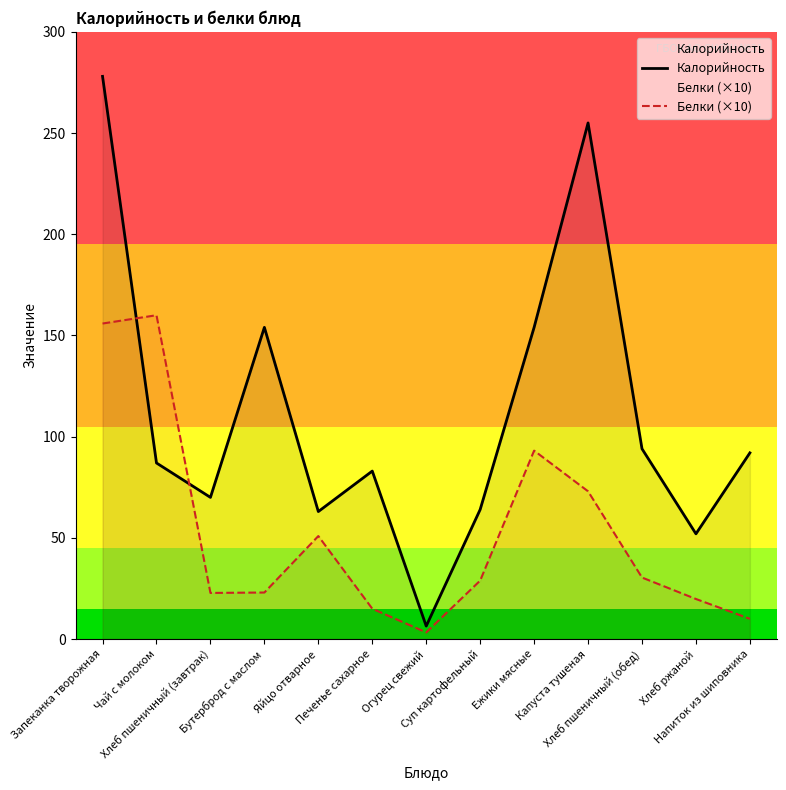

Between Хлеб пшеничный (завтрак) and Напиток из шиповника, which series saw the biggest shift?

Калорийность